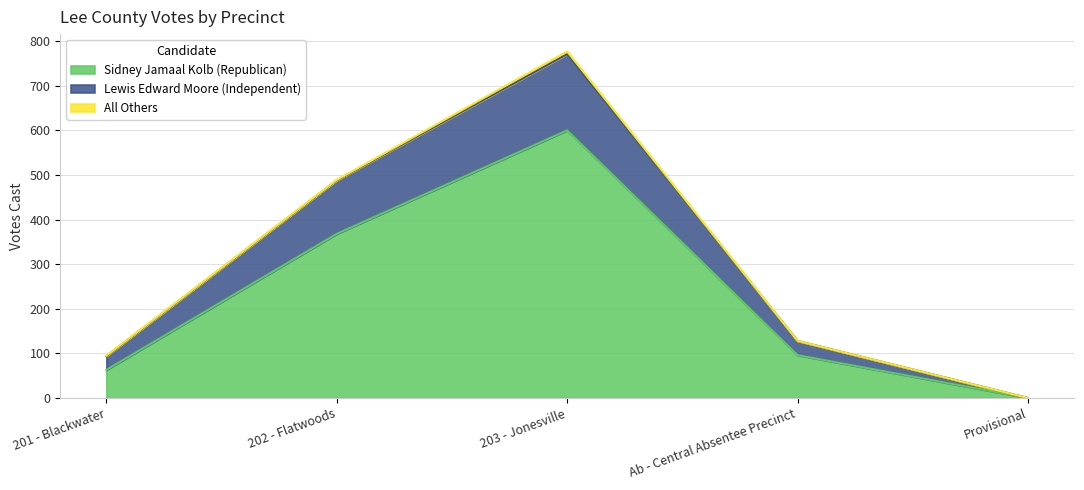

Which category has the lowest value across all series?

Provisional